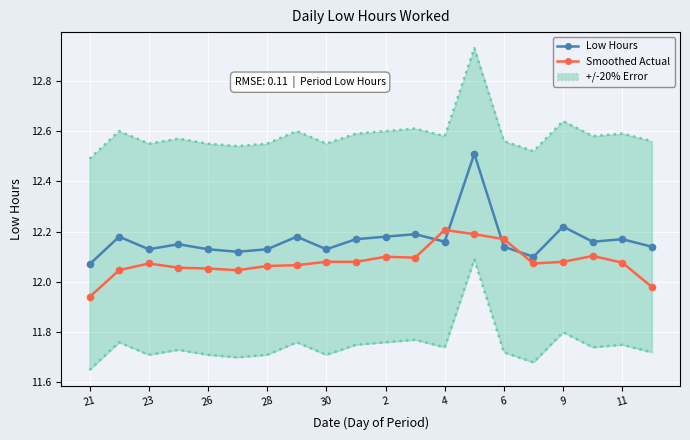

What is the sum of all Low Hours values?

243.4